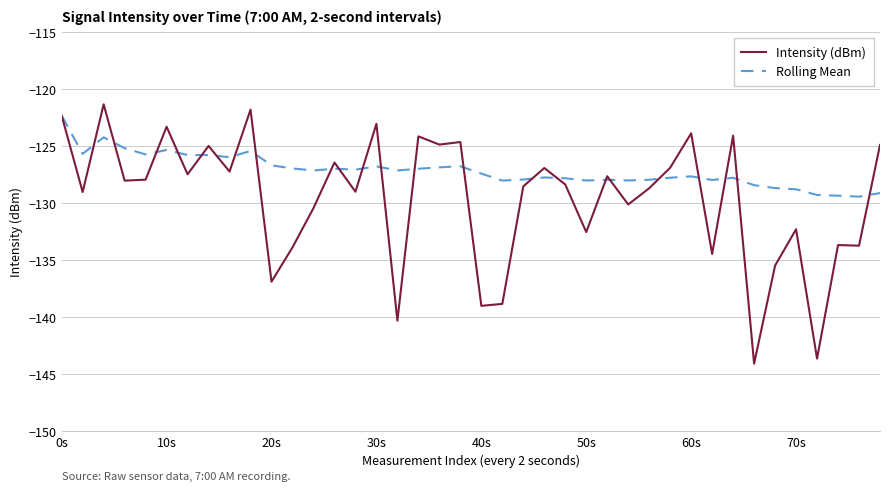

Rank the series by their maximum value, from highest to lowest.

Intensity (dBm), Rolling Mean